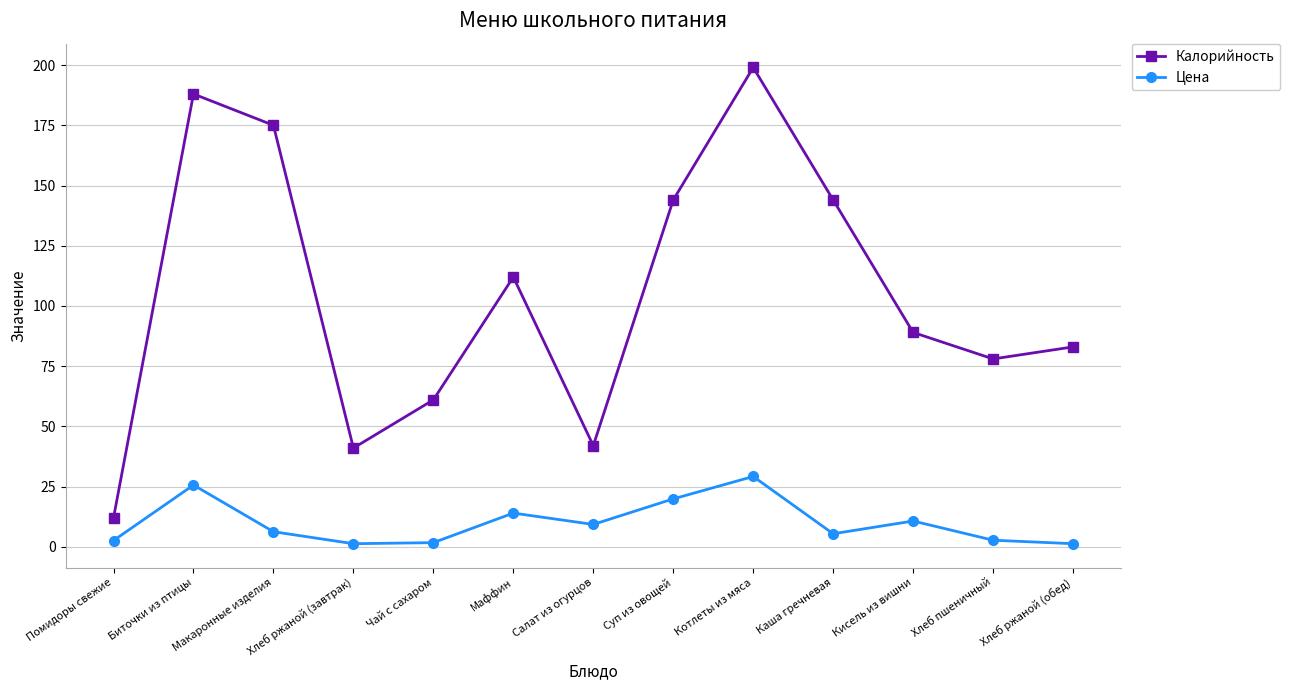

What are all the series names shown in the legend?

Калорийность, Цена